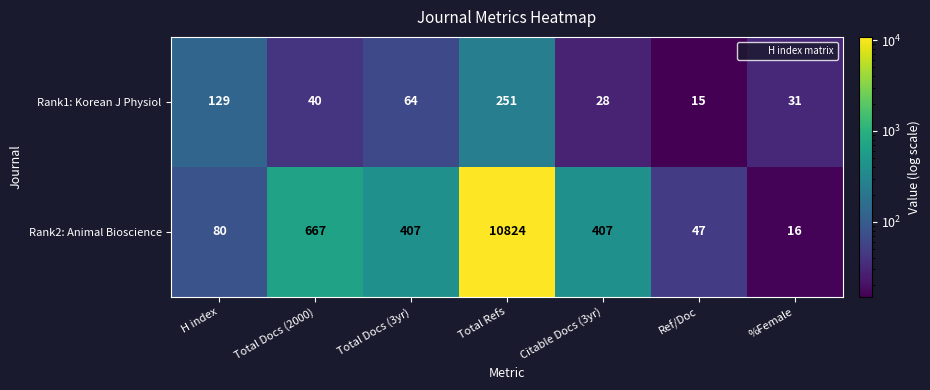

What value does the Rank2: Animal Bioscience series have at Citable Docs (3yr), to the nearest 50?

400